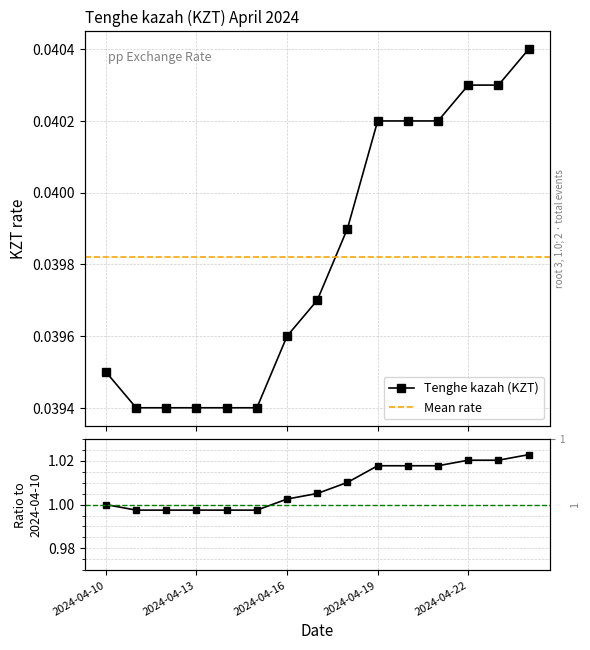

The chart shows a value of 0.0 at 2024-04-20. True or false?

False